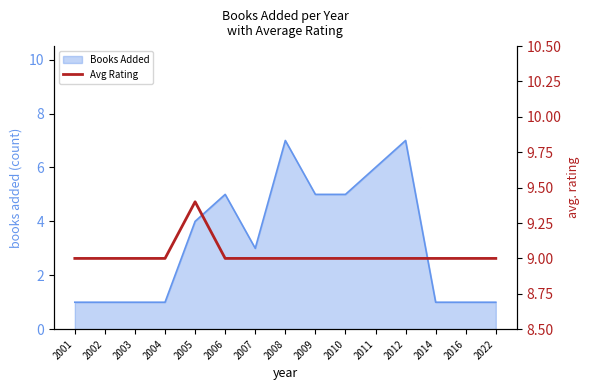

Is it true that Books Added equals 1 at 2009?

False